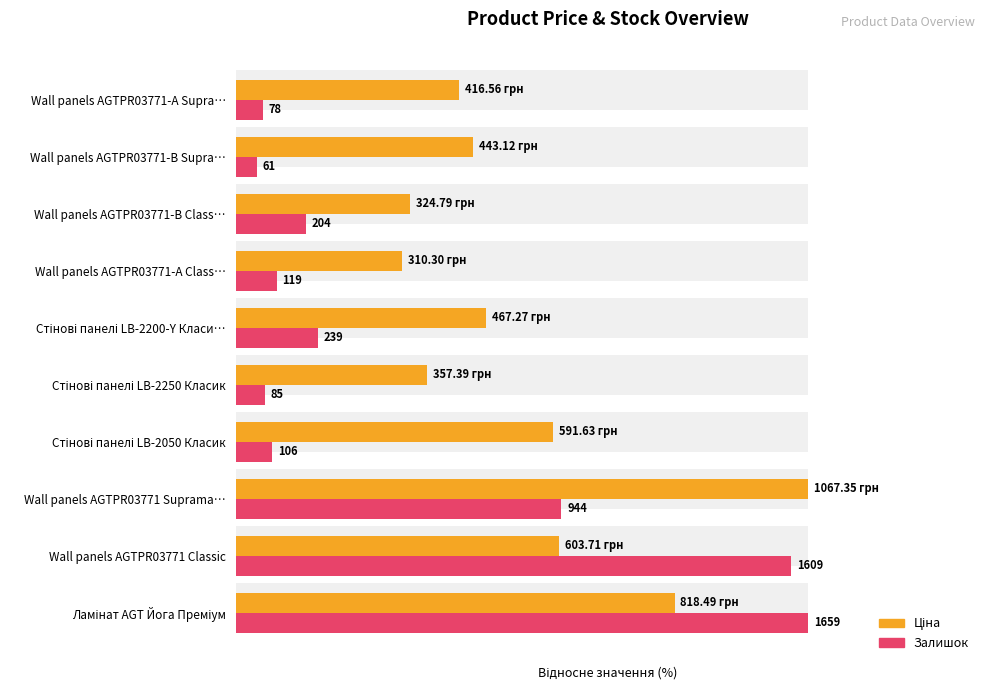

What is the sum of all Залишок (відносний) values?

307.7